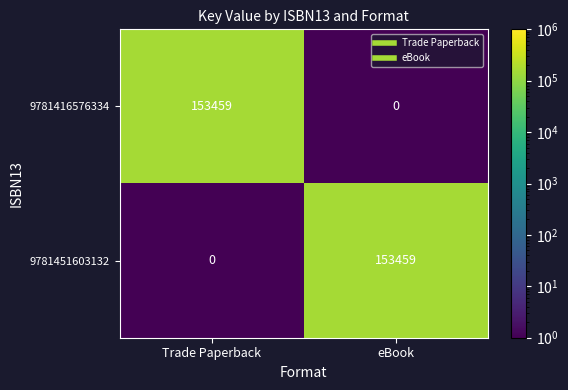

Reading right to left, what are all the values shown in this chart?

9781416576334: eBook=0	Trade Paperback=153459
9781451603132: eBook=153459	Trade Paperback=0